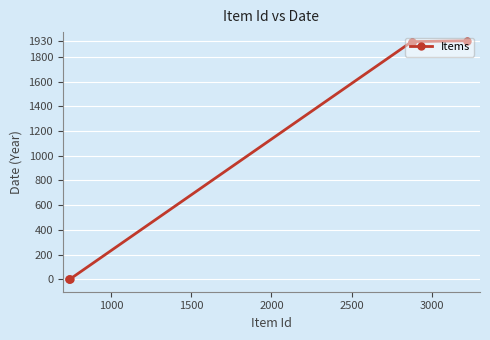

What is the sum of all values?

5776